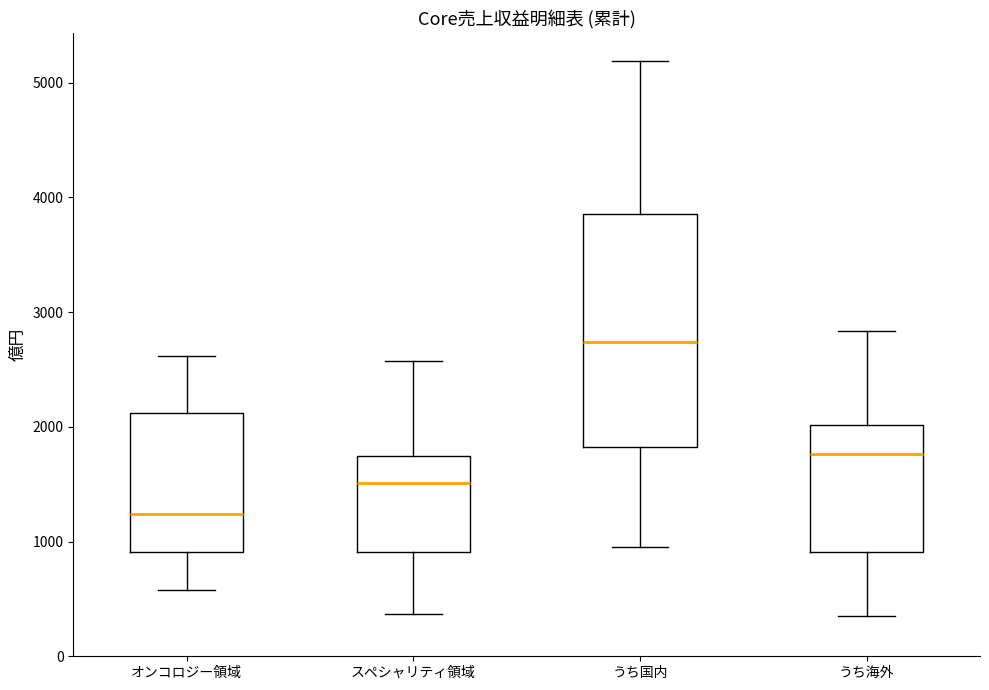

Reading left to right, transcribe this box plot: for each box, give where its median line is, the range the box spans, and where its two whiskers end, as read against the y-axis. The values are not printed on the chart, so give them approximately, as read against the axis.

オンコロジー領域: median 1200, box 900 to 2100, whiskers 600 to 2600
スペシャリティ領域: median 1500, box 900 to 1700, whiskers 400 to 2600
うち国内: median 2700, box 1800 to 3900, whiskers 900 to 5200
うち海外: median 1800, box 900 to 2000, whiskers 400 to 2800